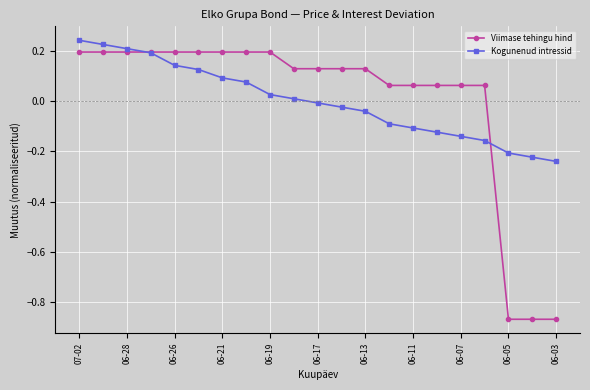

Which series has the widest spread of values?

Viimase tehingu hind